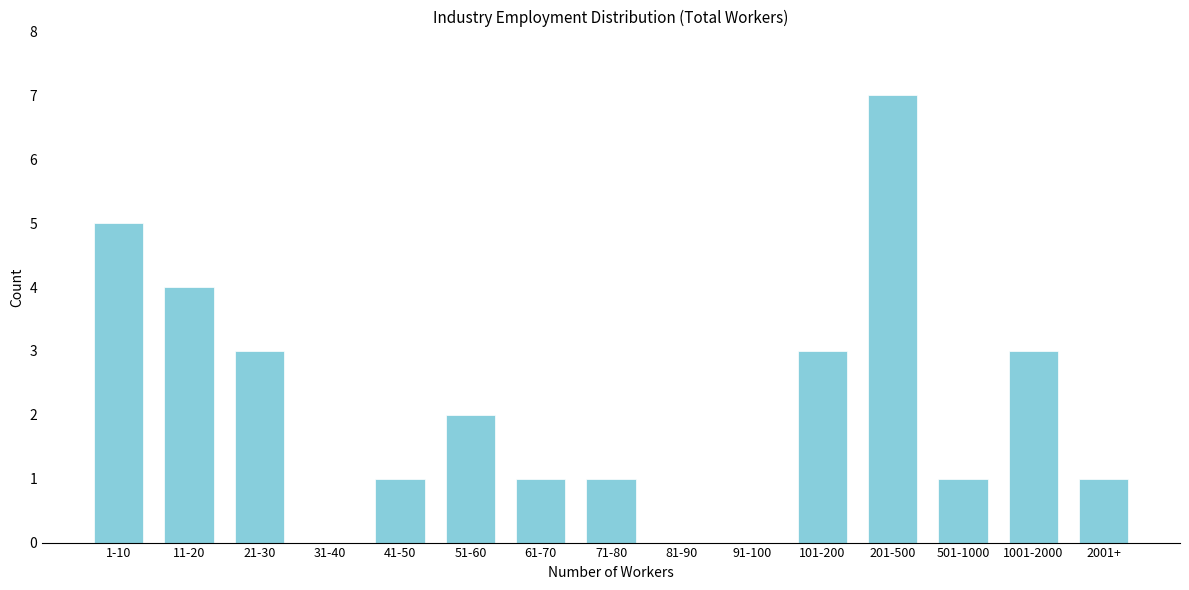

Reading left to right, list all the values displayed in this chart.

1-10=5	11-20=4	21-30=3	31-40=0	41-50=1	51-60=2	61-70=1	71-80=1	81-90=0	91-100=0	101-200=3	201-500=7	501-1000=1	1001-2000=3	2001+=1